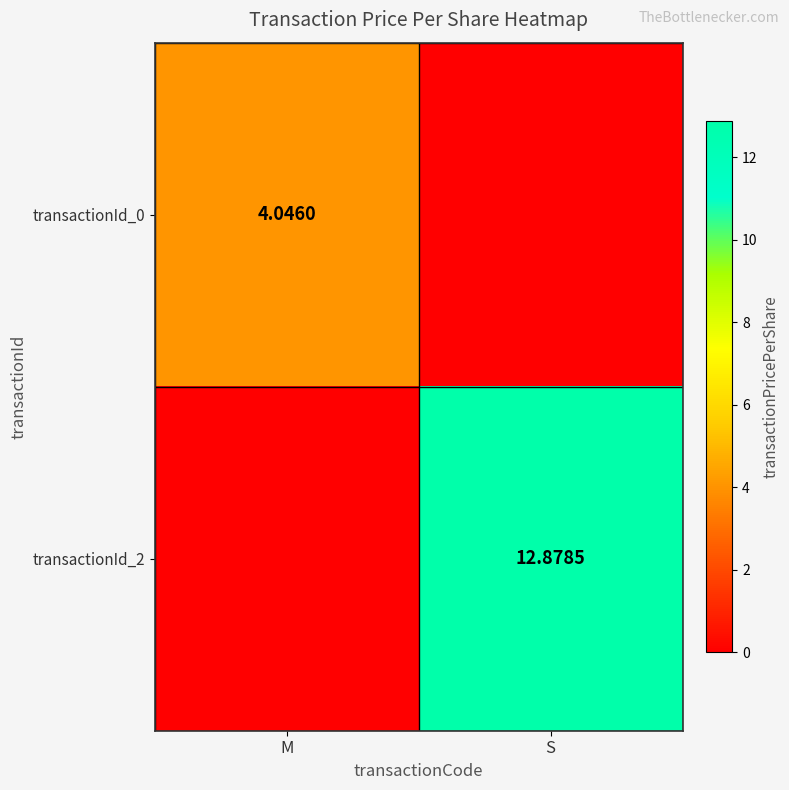

The transactionId_2 series shows 19.2 at S. True or false?

False